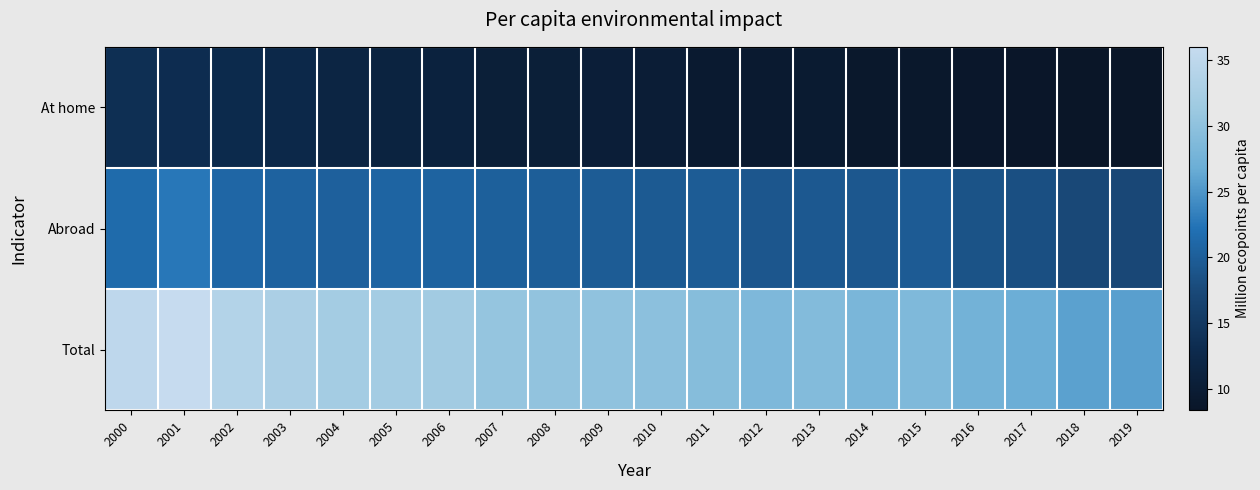

What is the total value across all series at 2004?

64.1